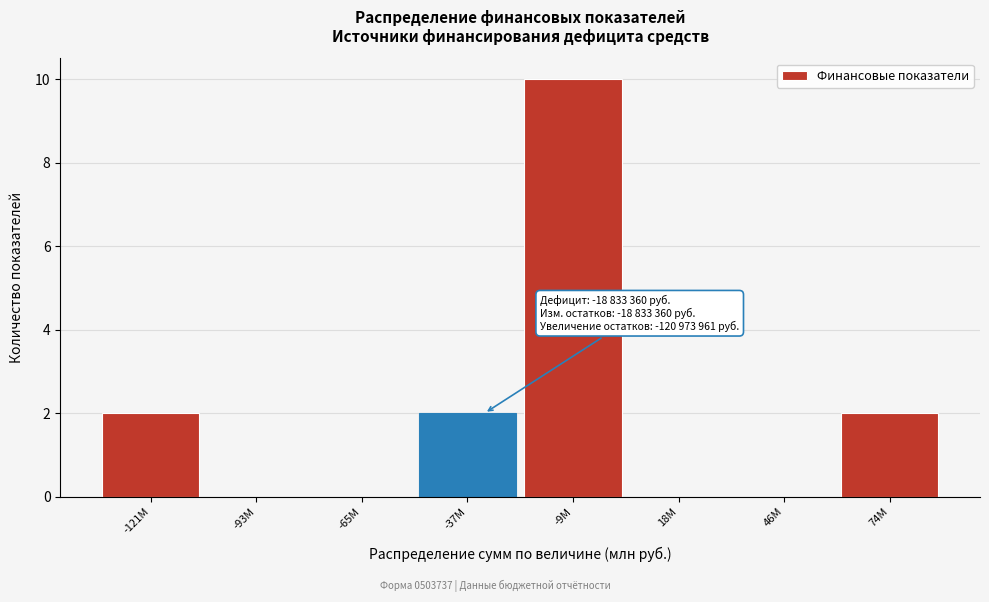

Reading right to left, transcribe all the data shown in this chart.

74M=2	46M=0	18M=0	-9M=10	-37M=2	-65M=0	-93M=0	-121M=2